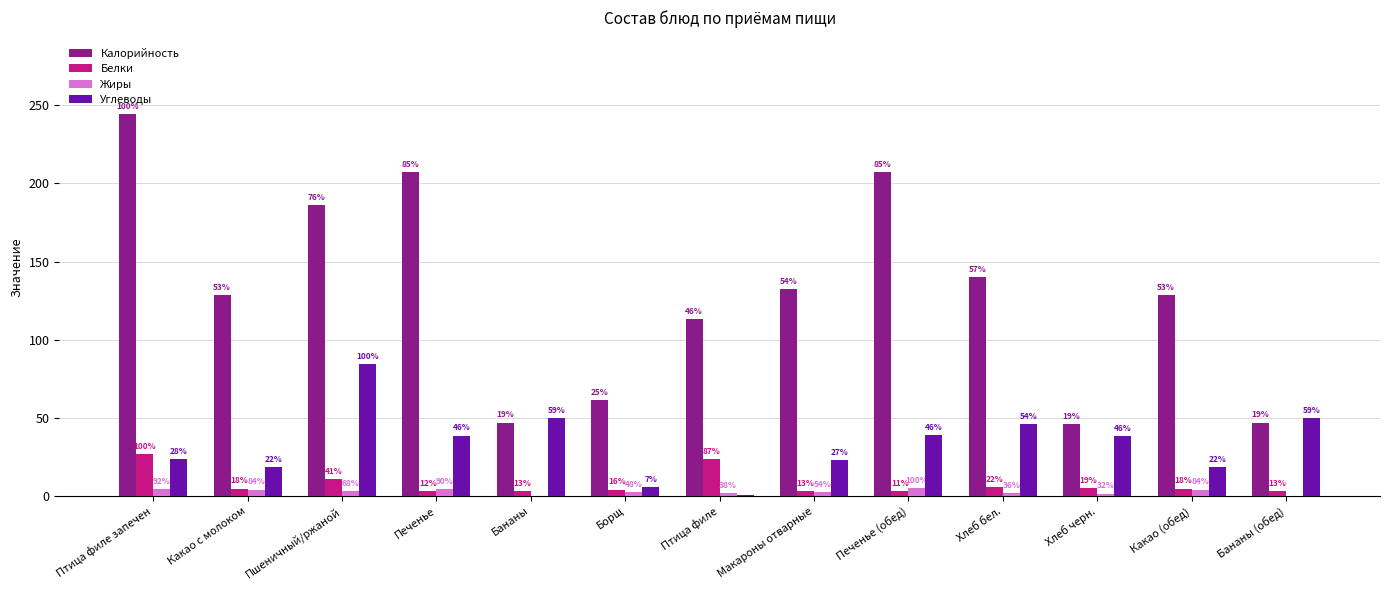

The Калорийность series shows 207.0 at Печенье. True or false?

True